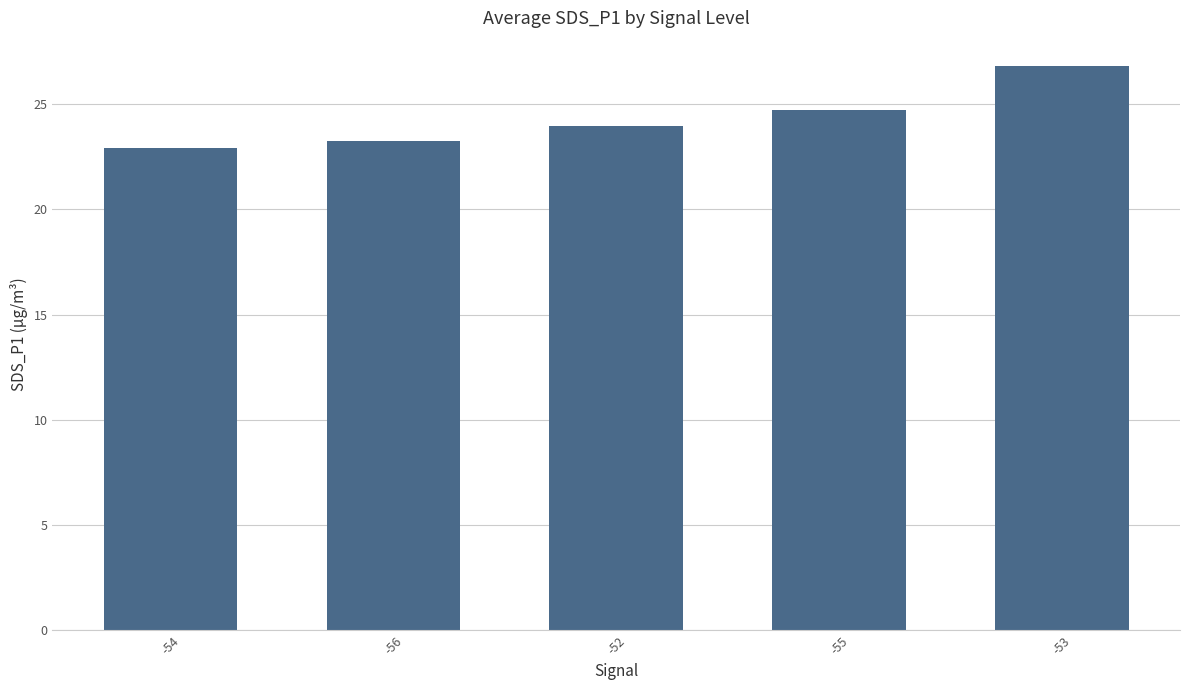

At which category does the chart reach its minimum across all series?

-54